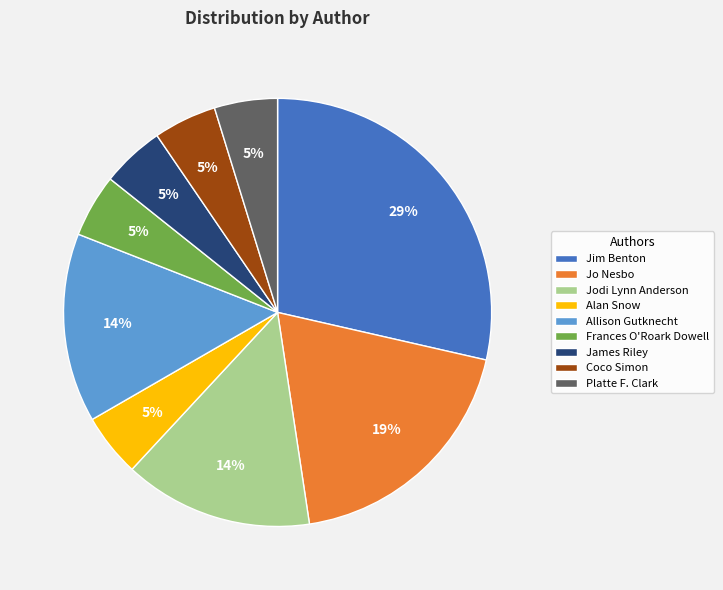

What is the largest slice in the pie chart?

Jim Benton